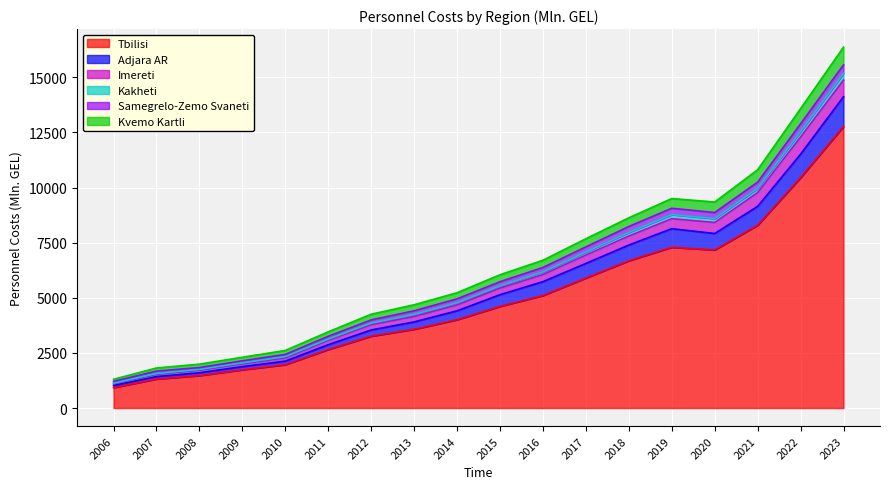

At which category is the sum across all series the highest?

2023